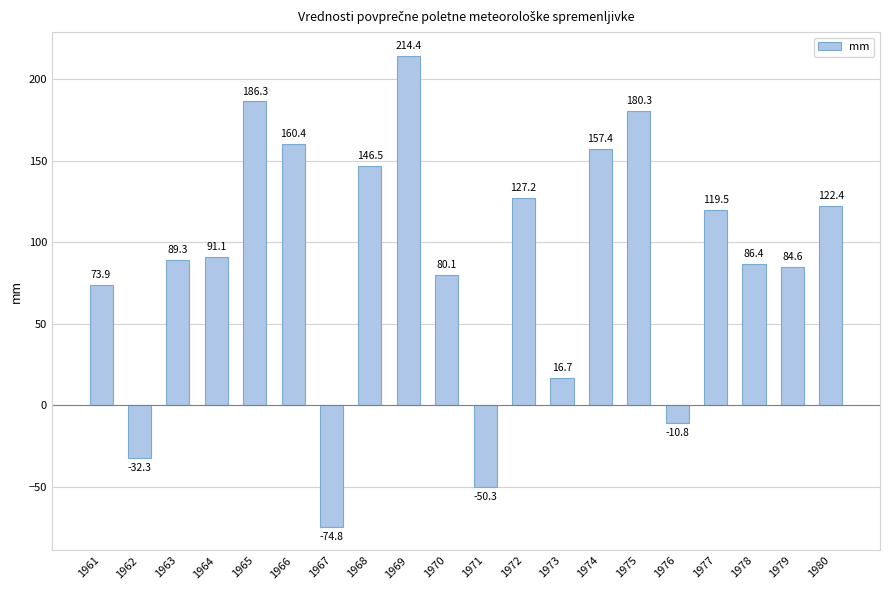

How many bars are there in total?

20